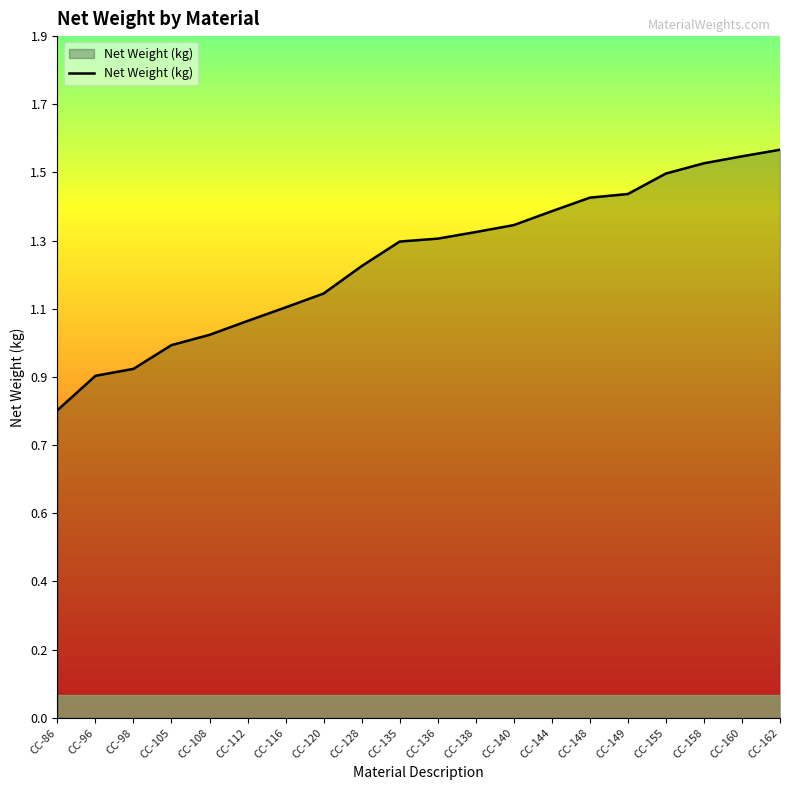

At which label is the value closest to 1?

CC-105